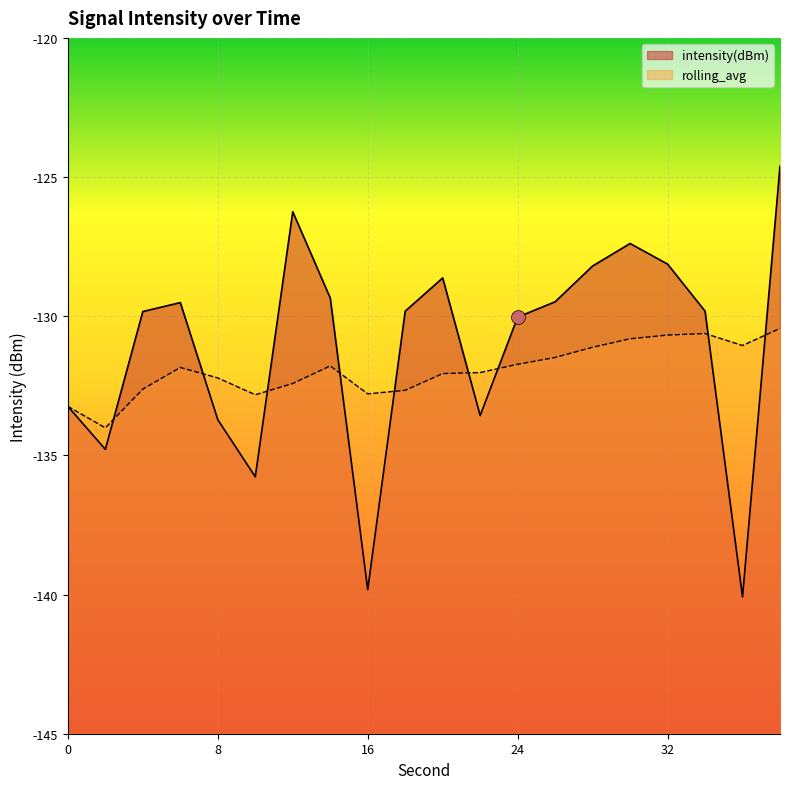

At which label does intensity(dBm) first exceed -129?

12